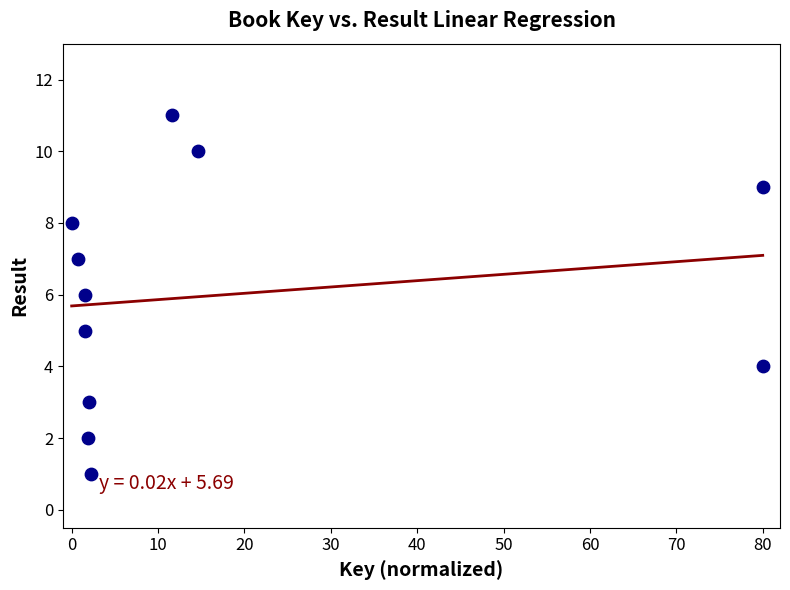

What is the range of Y values (max minus min)?

10